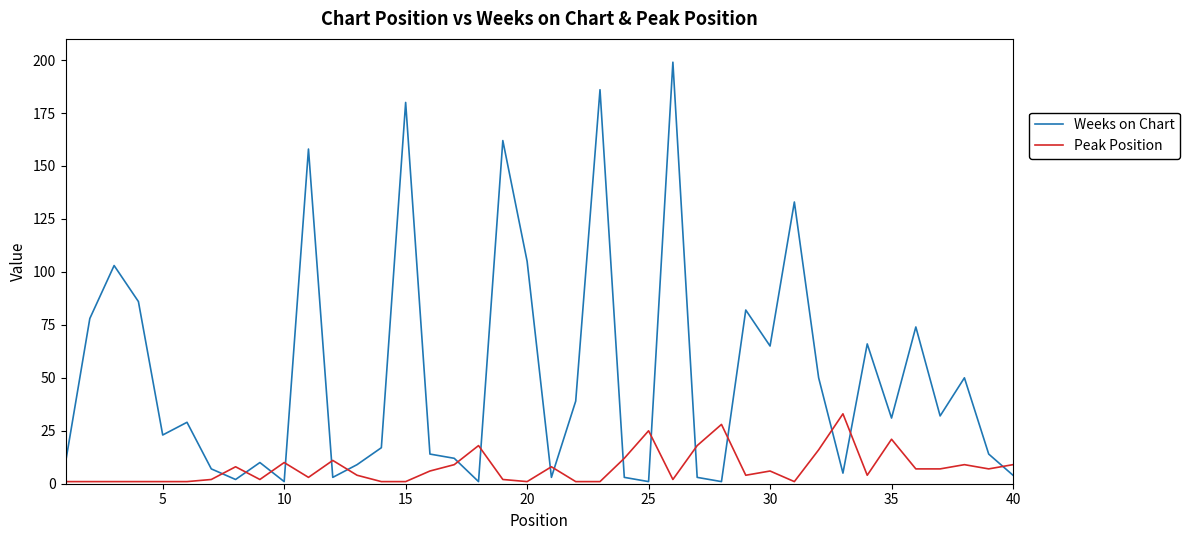

What is the difference between the maximum and minimum values in the Peak Position series?

32